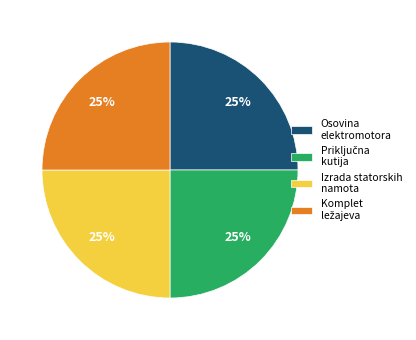

What percentage is the Izrada statorskih namota slice, to the nearest percent?

25%